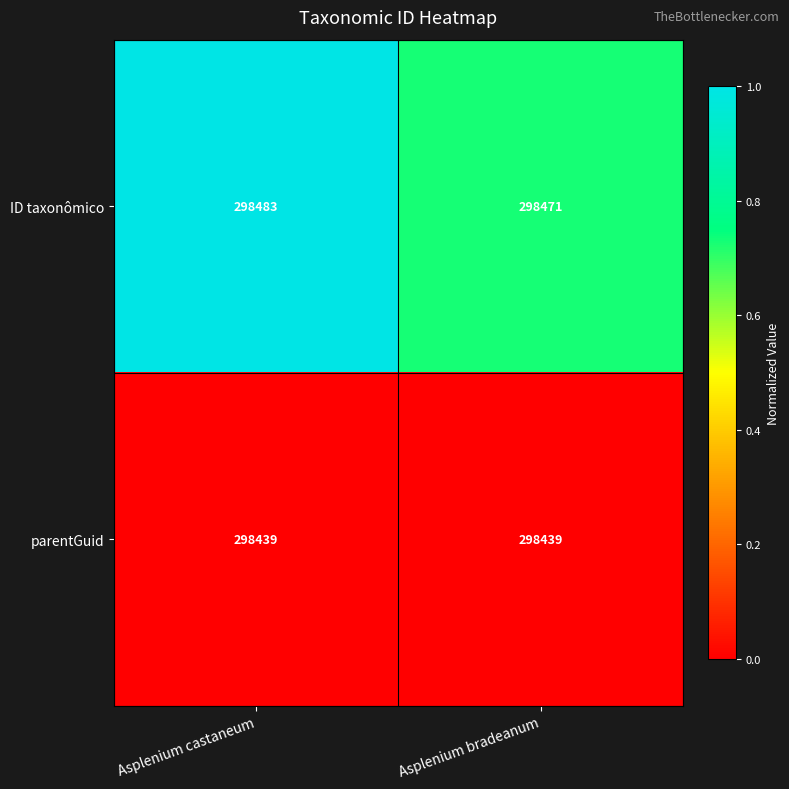

What is the highest value of the parentGuid series?

298439